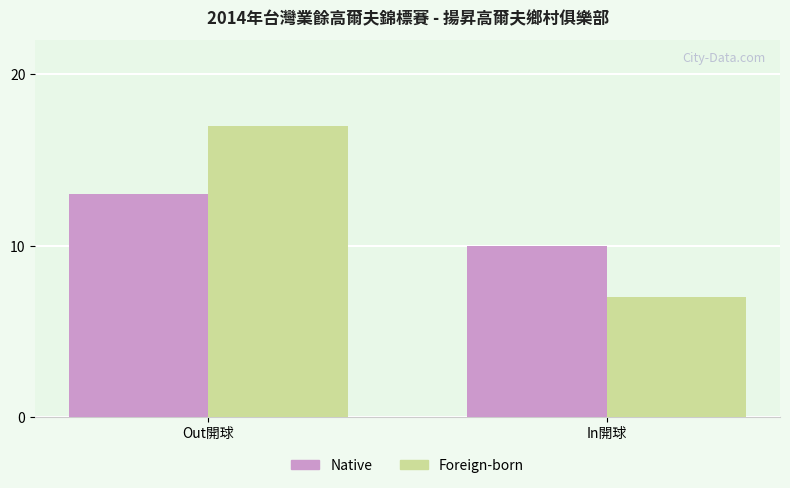

What is the total value across all series at Out開球?

30